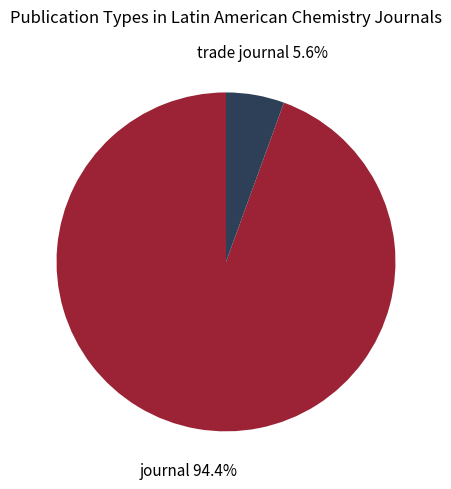

Does any single category account for the majority?

Yes